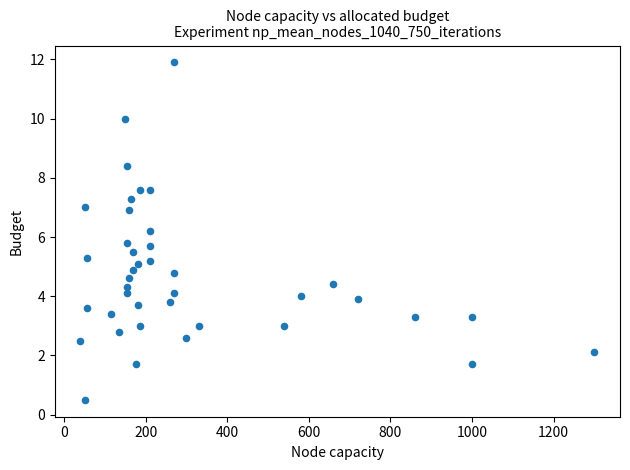

What is the range of Y values (max minus min)?

11.4